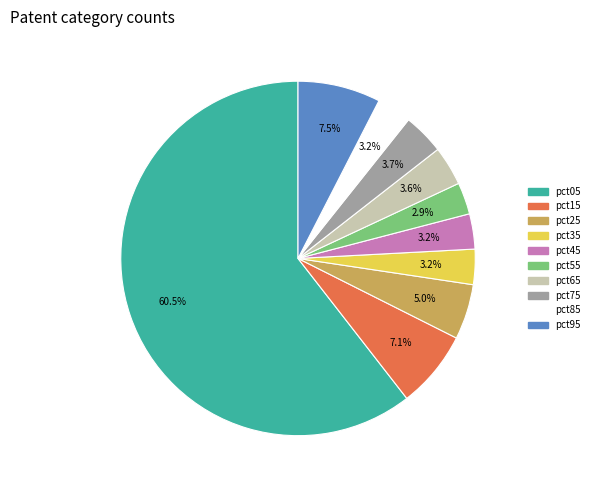

Combined, do pct45 and pct85 account for over 50%?

No